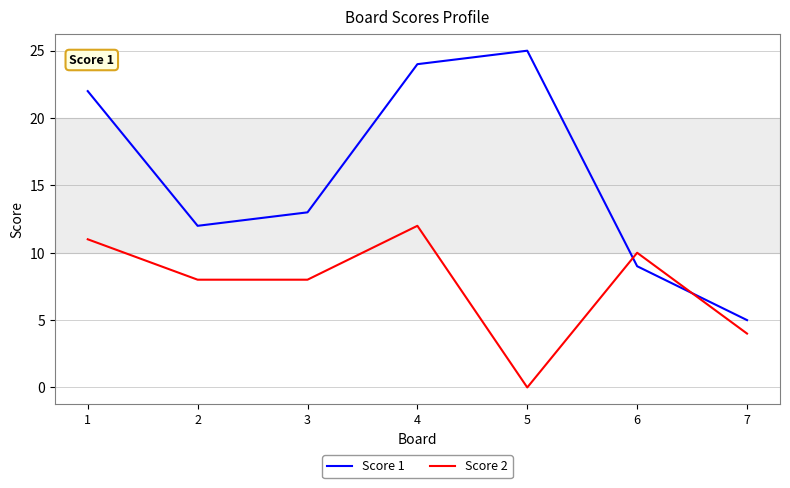

What is the sum of all Score 2 values?

53